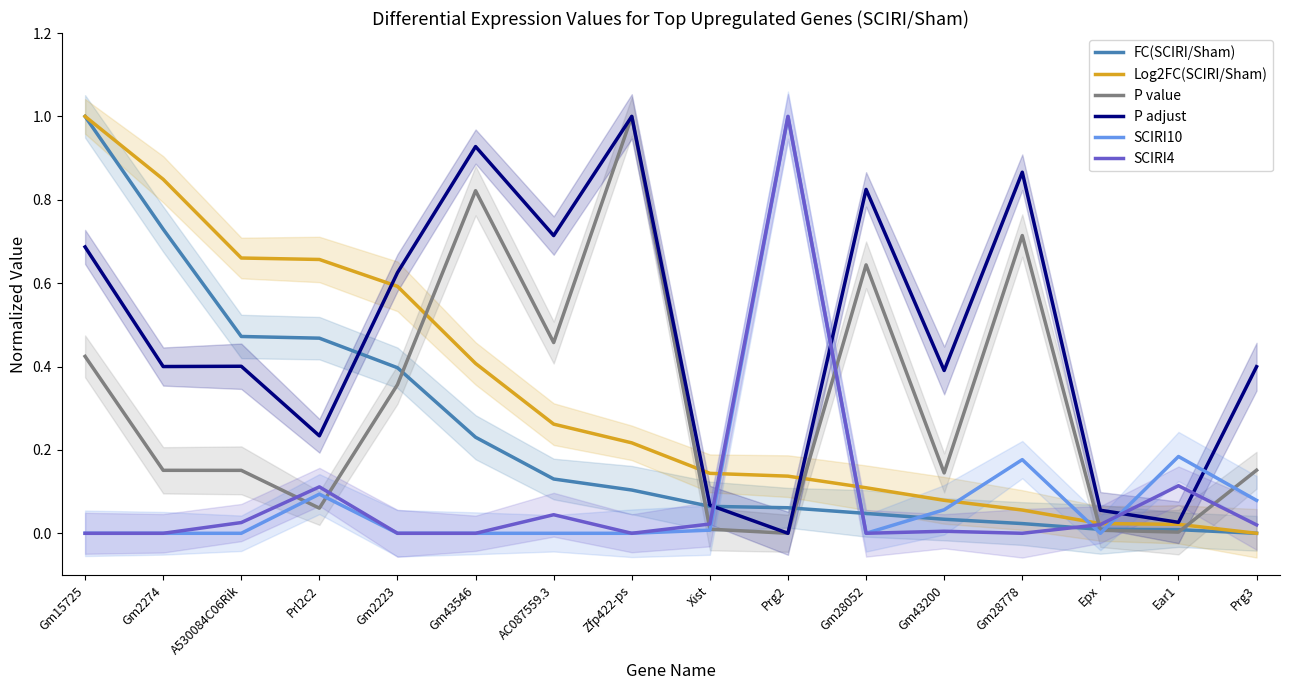

Which series has the largest range (max minus min)?

FC(SCIRI/Sham)